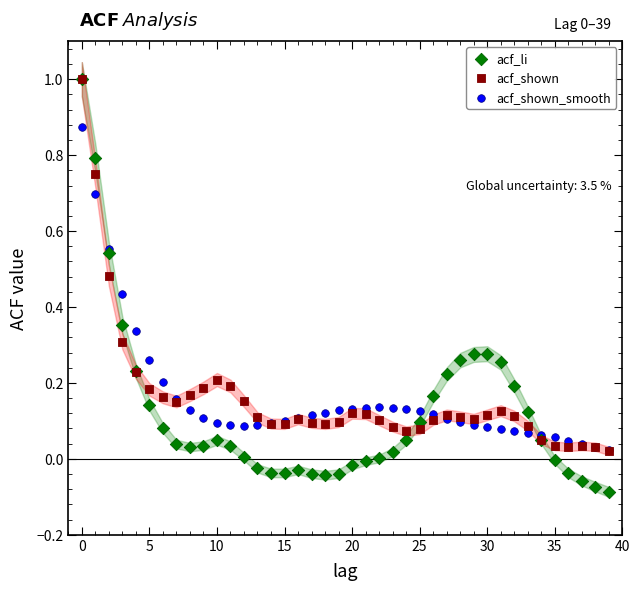

Which series has the widest spread of Y values?

acf_li